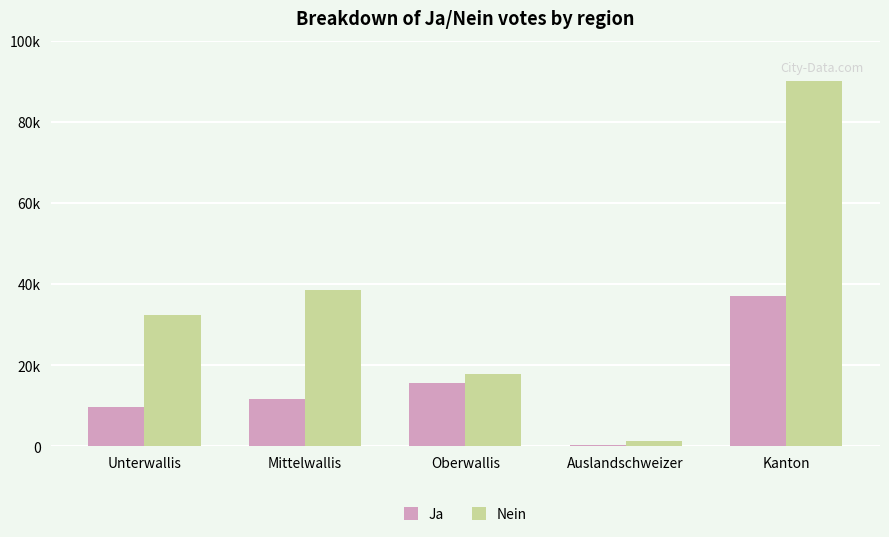

What are all the series names shown in the legend?

Ja, Nein